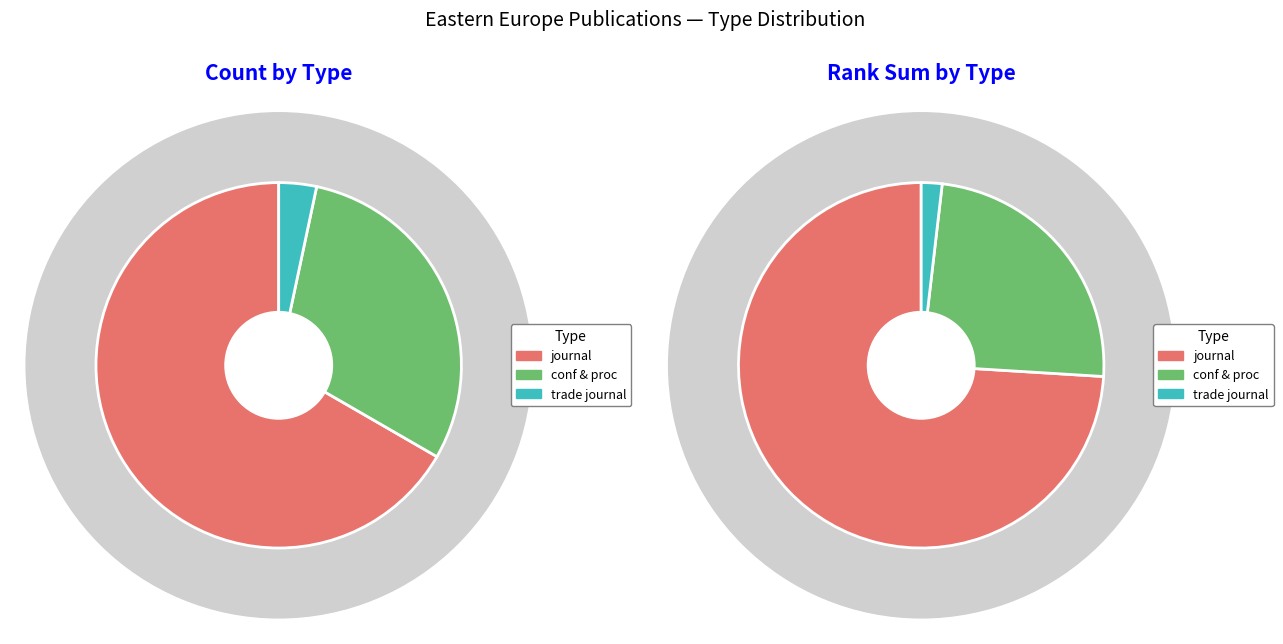

Count the number of slices in the pie.

3